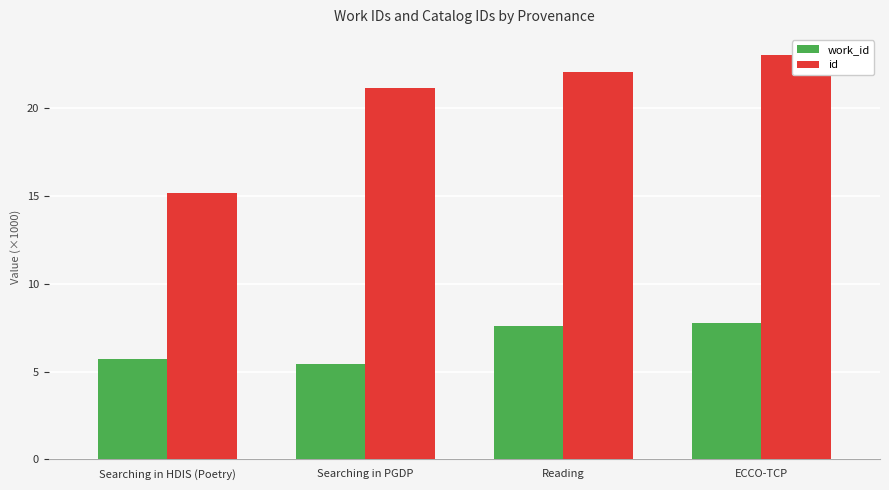

How many bars are there in each group?

2